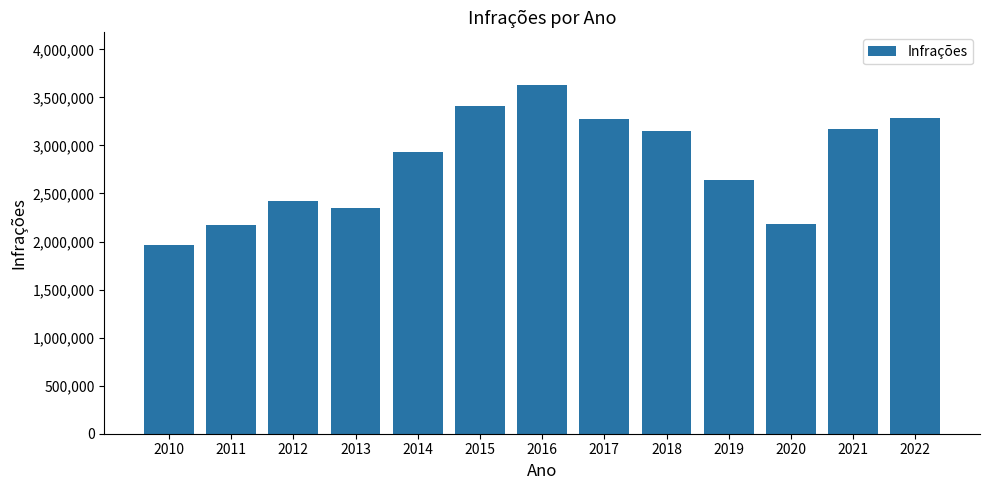

What is the smallest value displayed?

1959096